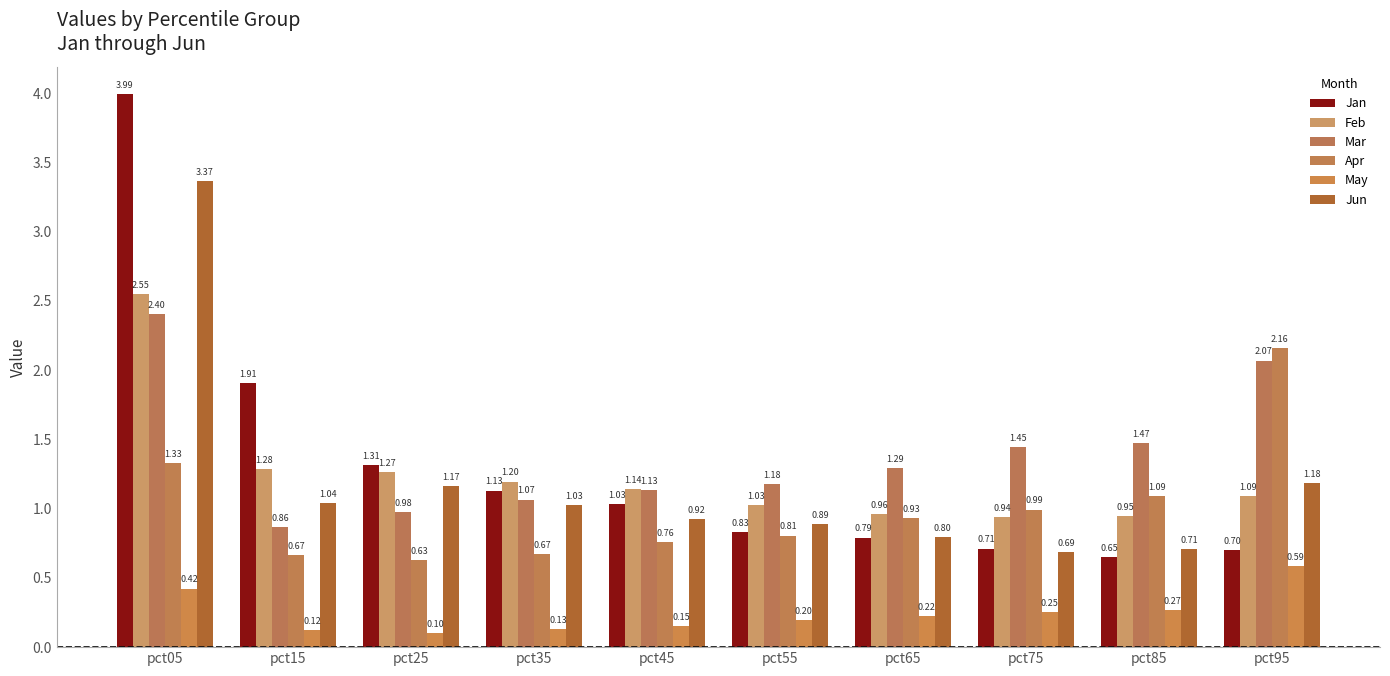

What is the maximum value shown in the chart?

4.0